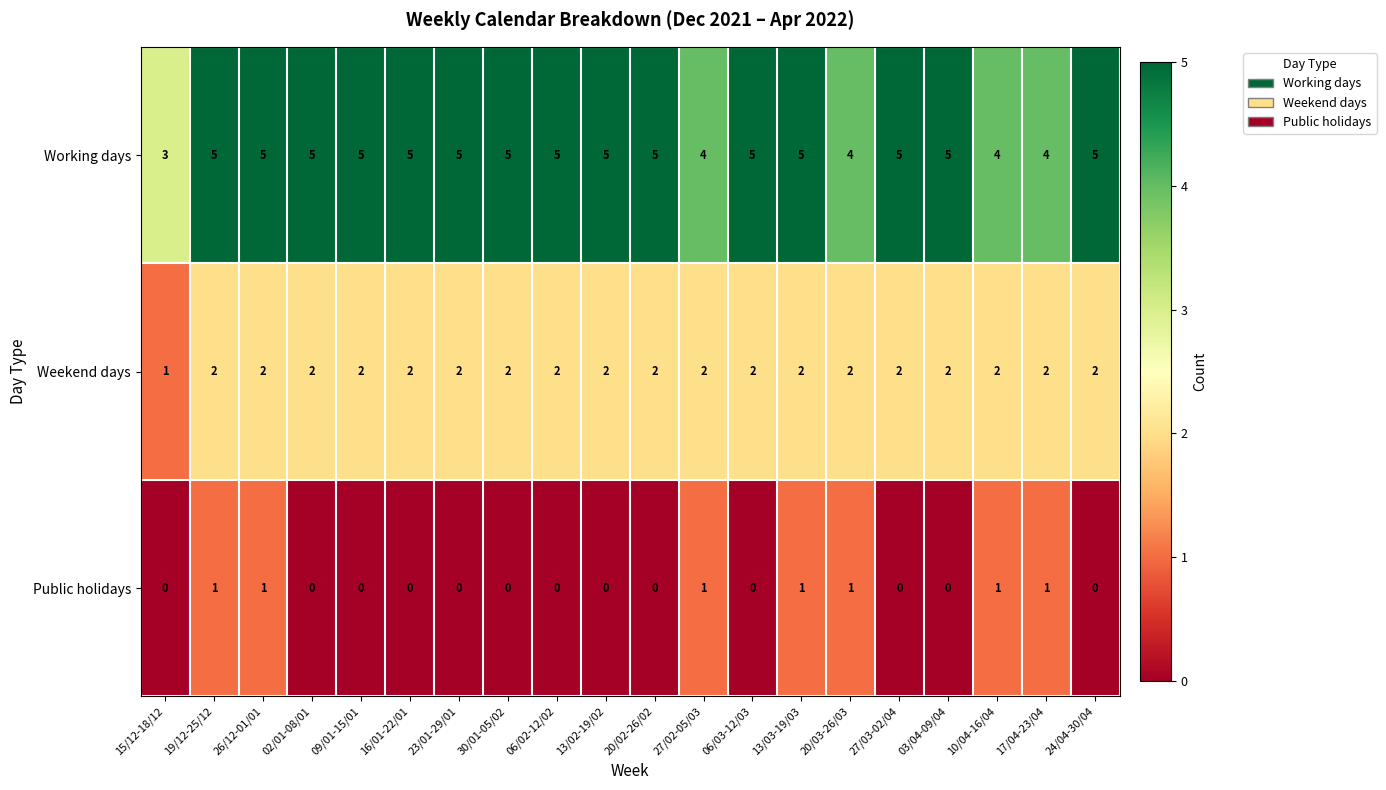

What is the sum of all Weekend days values?

39